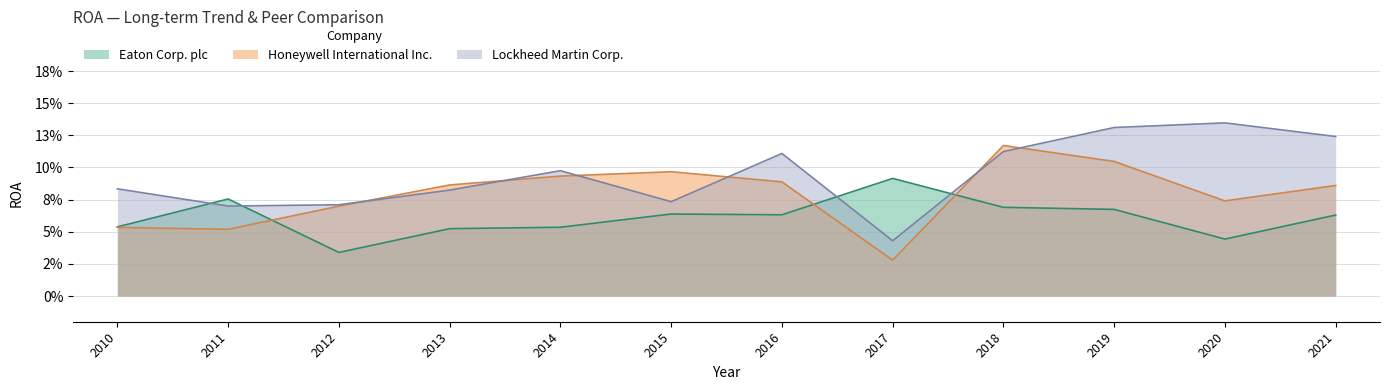

What is the maximum value shown in the chart?

0.1